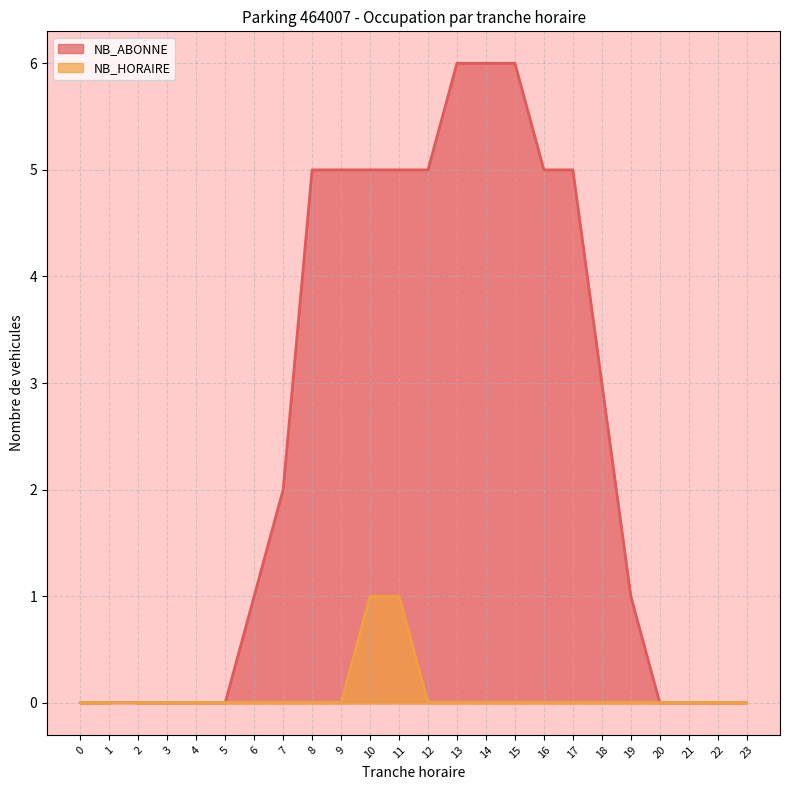

How many lines are shown in the chart?

2